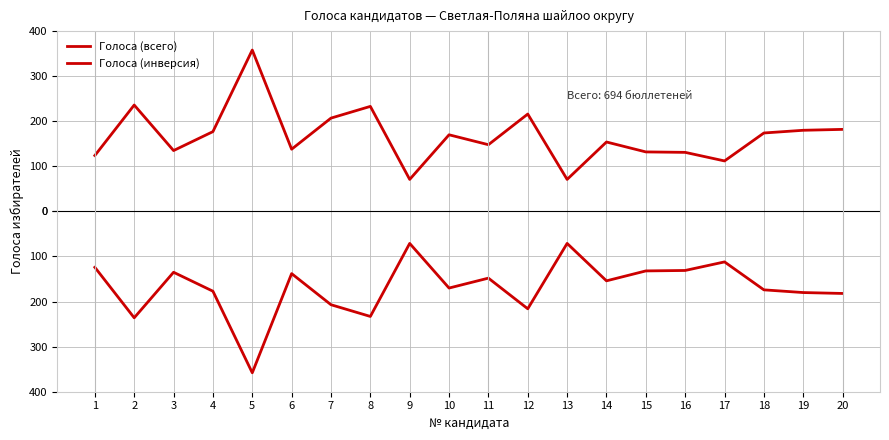

What is the difference between the second highest and second lowest values in the Голоса (инверсия) series?

165